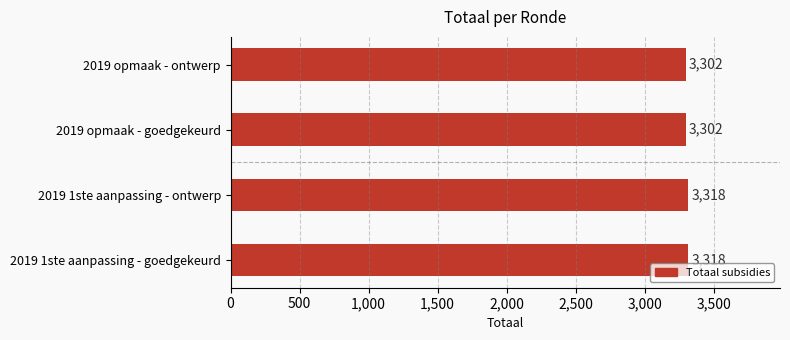

What is the difference between the second highest and second lowest values?

16